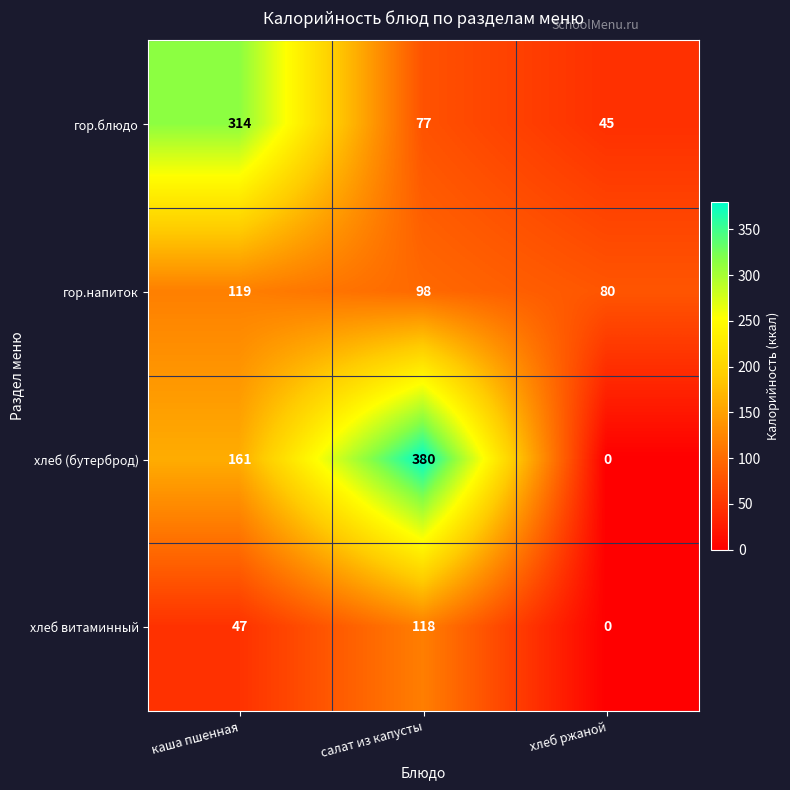

List the series in order of their overall mean, lowest first.

хлеб витаминный, гор.напиток, гор.блюдо, хлеб (бутерброд)